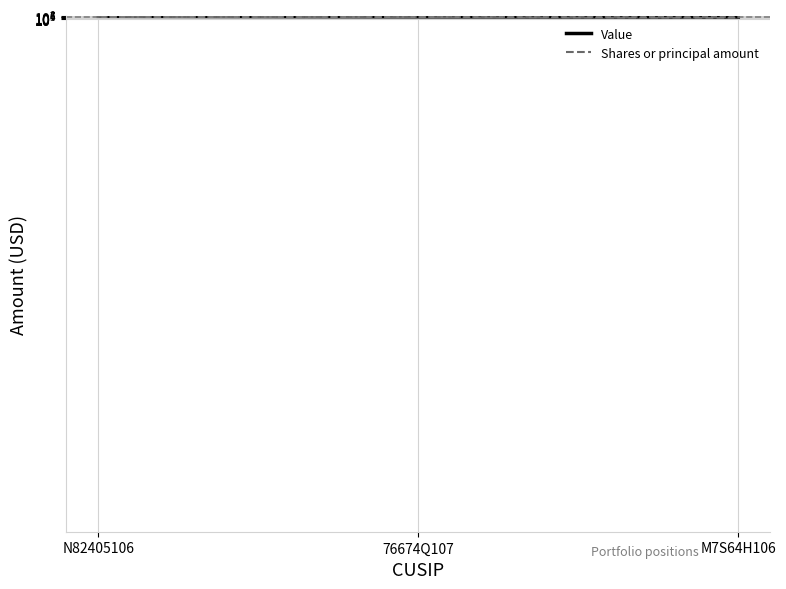

Is it true that Value equals 42730308 at N82405106?

False